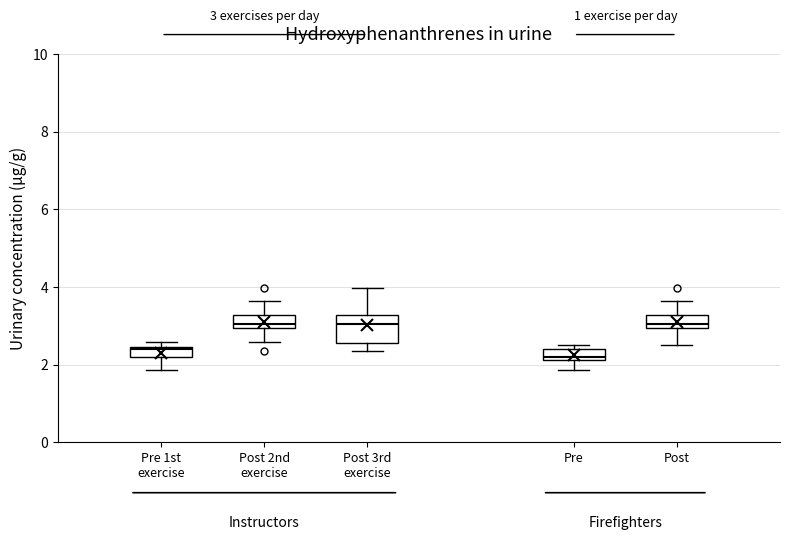

Which box is the tallest, from its lower edge to its upper edge?

Post 3rd exercise